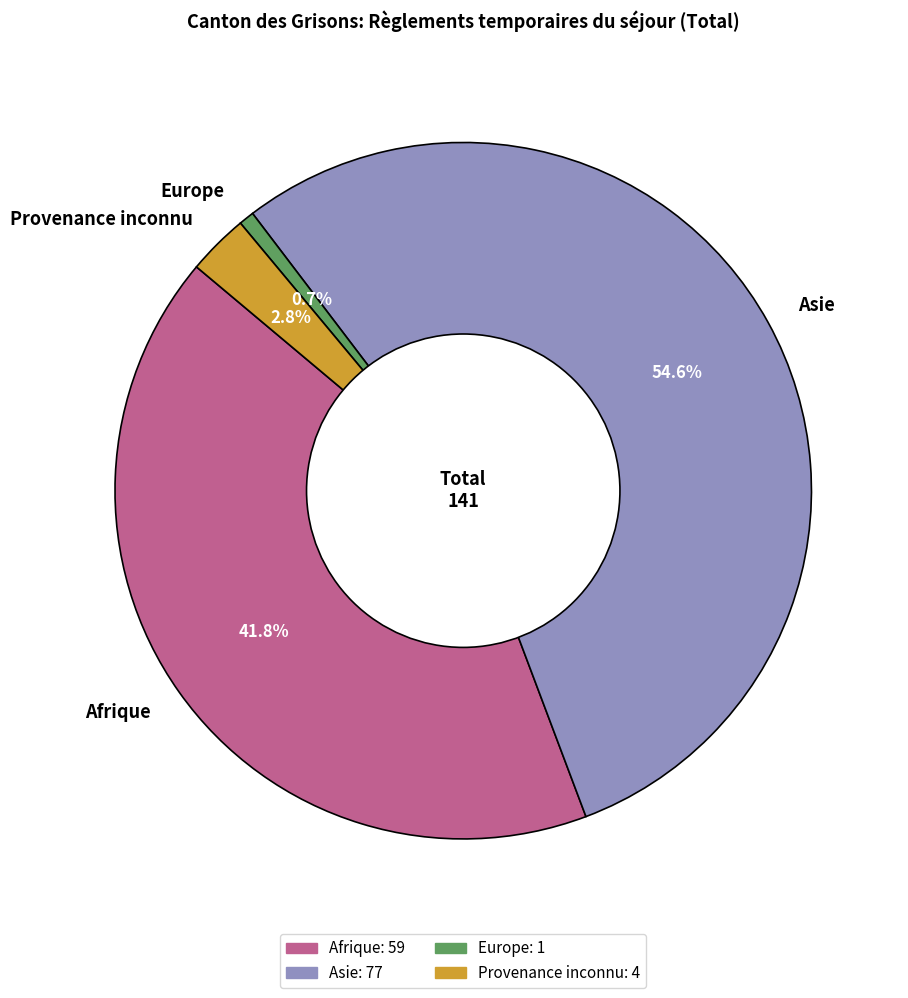

Which category accounts for the majority?

Asie